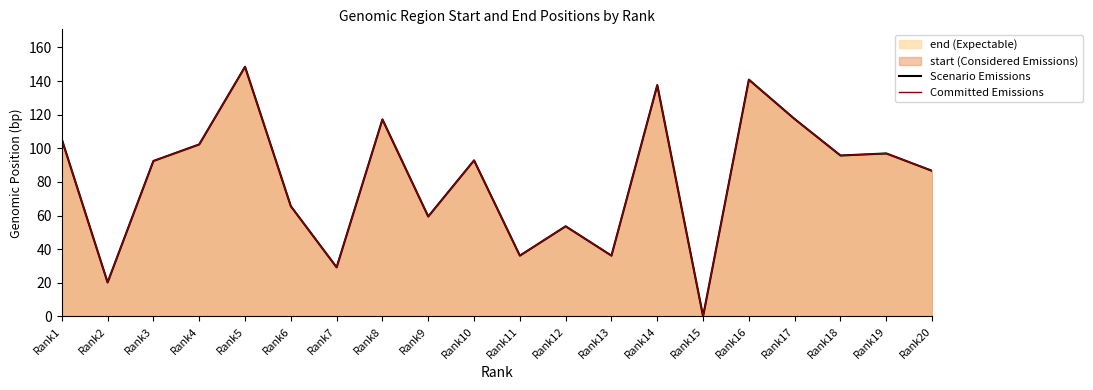

At which label is Scenario Emissions closest to 74?

Rank6